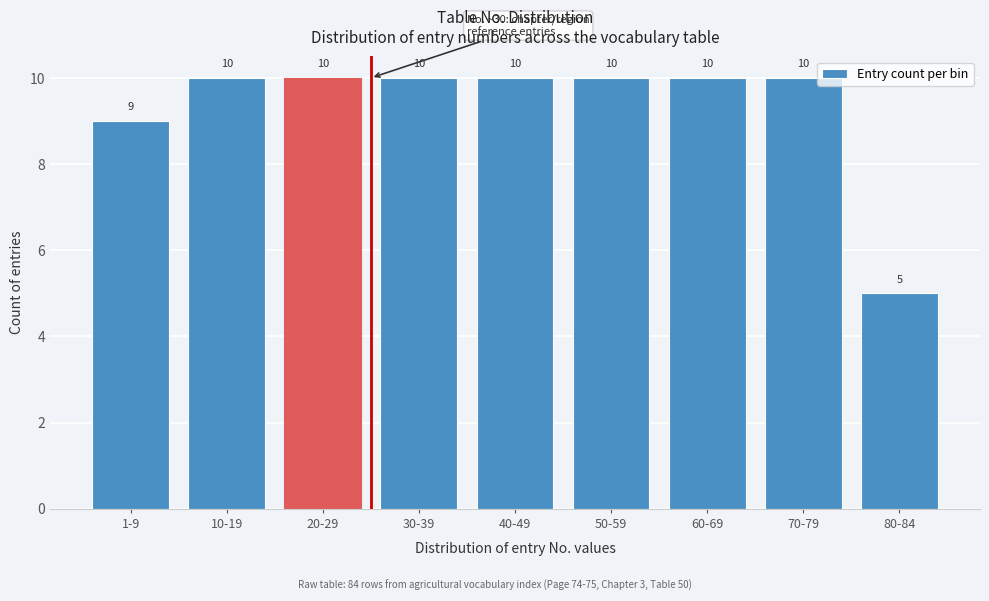

Reading right to left, extract all data points from this chart.

5	10	10	10	10	10	10	10	9